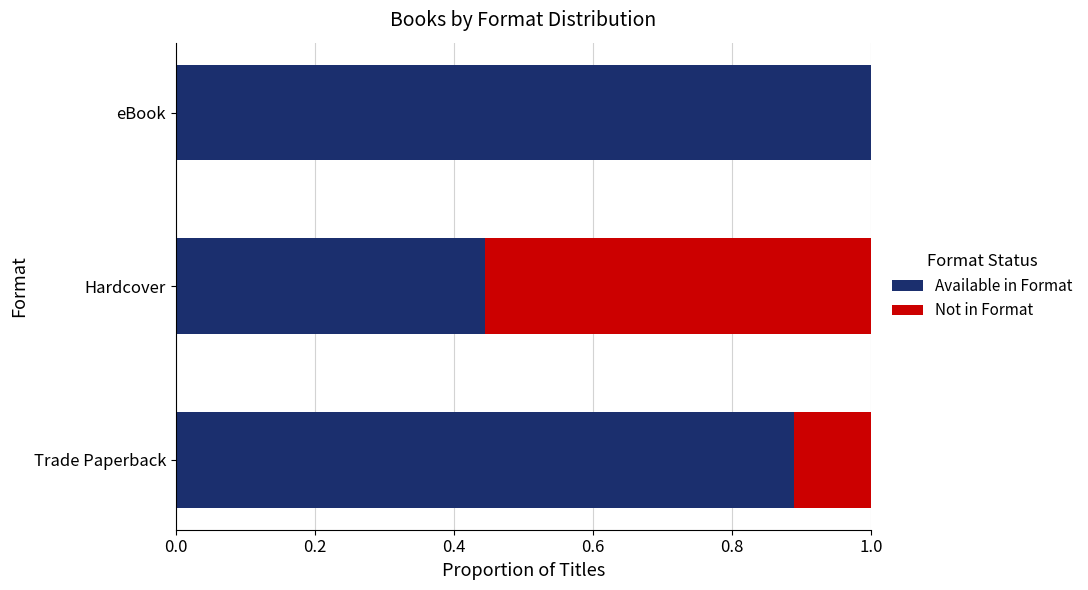

Which category has the highest value in the Available in Format series?

eBook